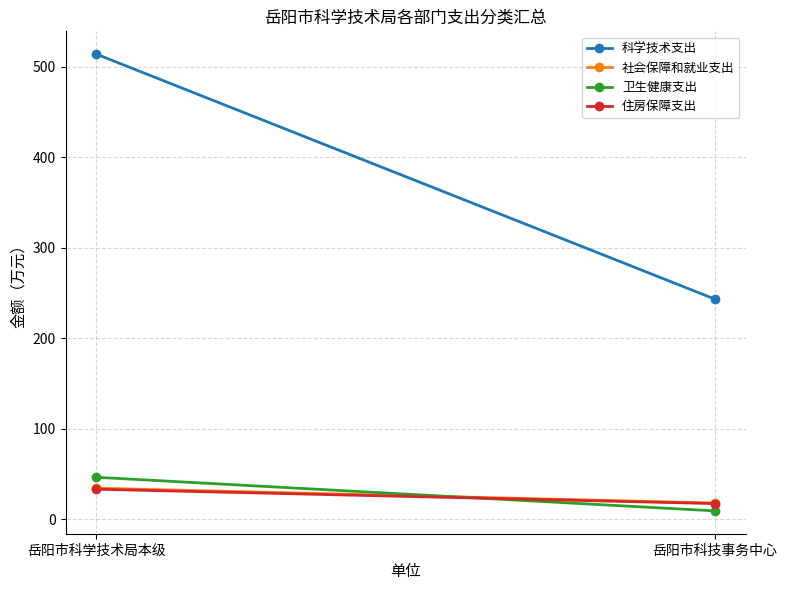

Between 岳阳市科学技术局本级 and 岳阳市科技事务中心, which series saw the biggest shift?

科学技术支出